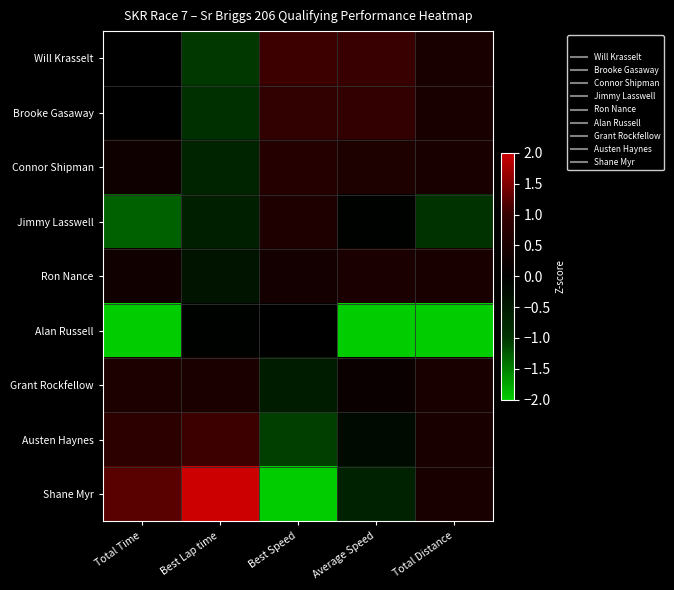

How many data points does each series have?

5